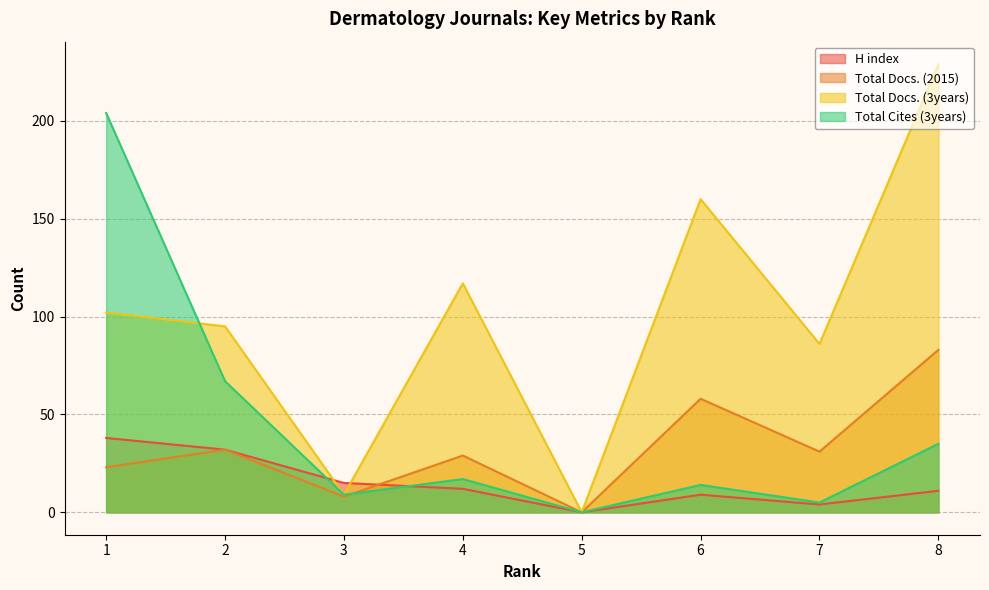

What is the total value across all series at 1?

367